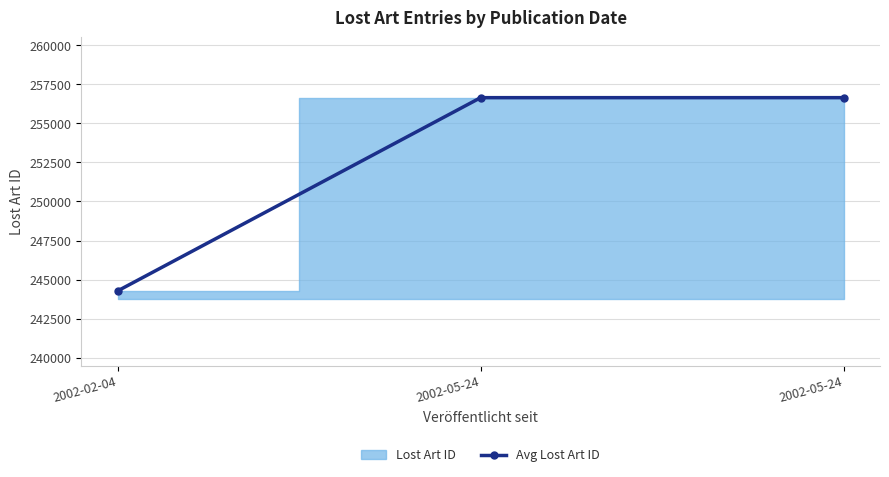

How many values are below 256643?

1